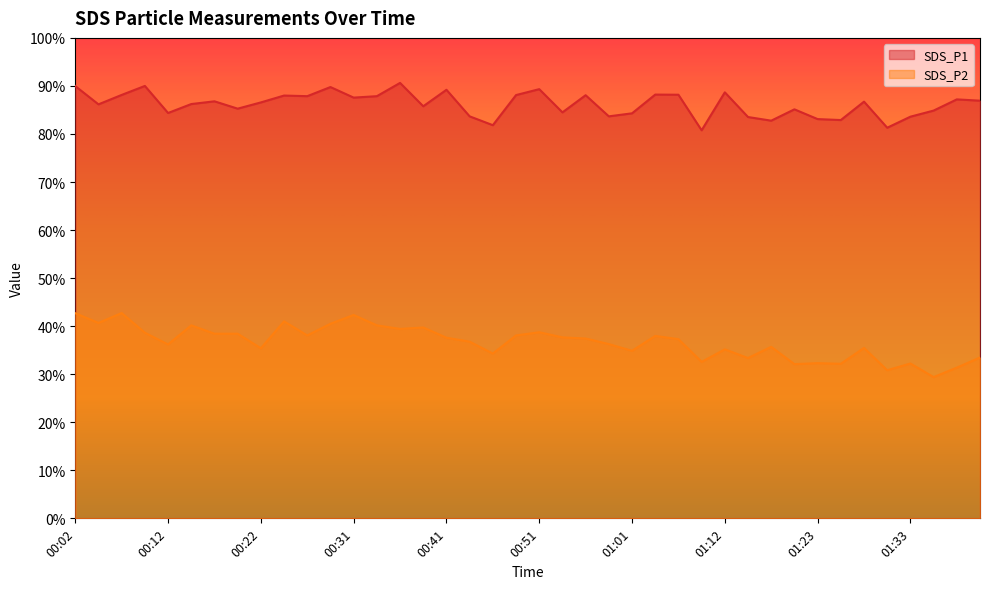

What is the value of the SDS_P1 point at the 4th from the left?

90.0